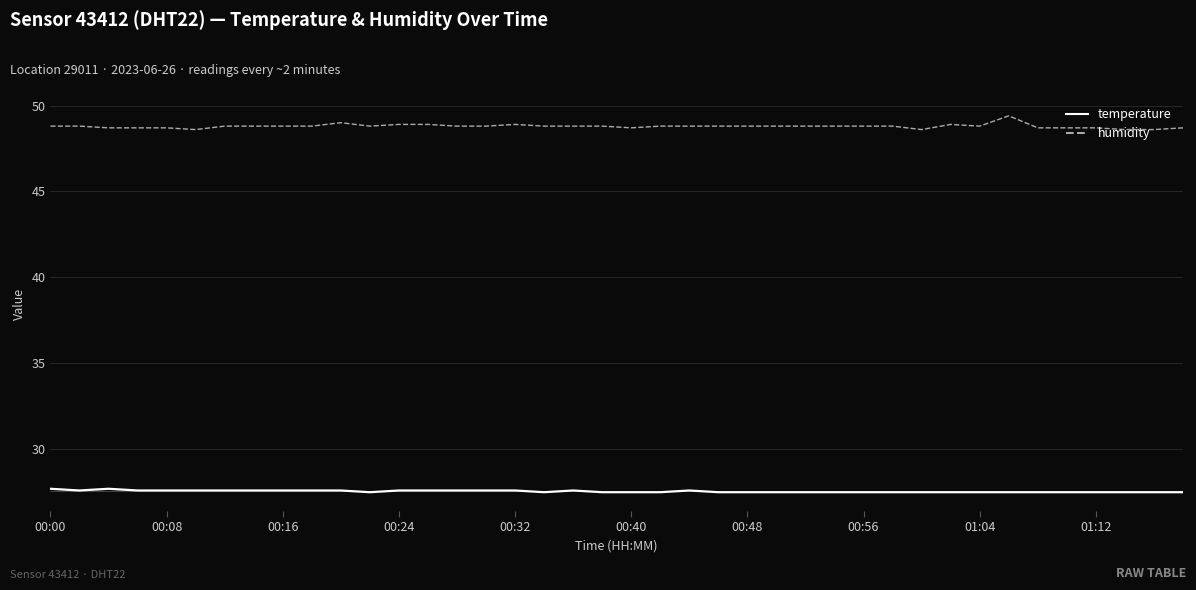

Which series has the widest spread of values?

humidity